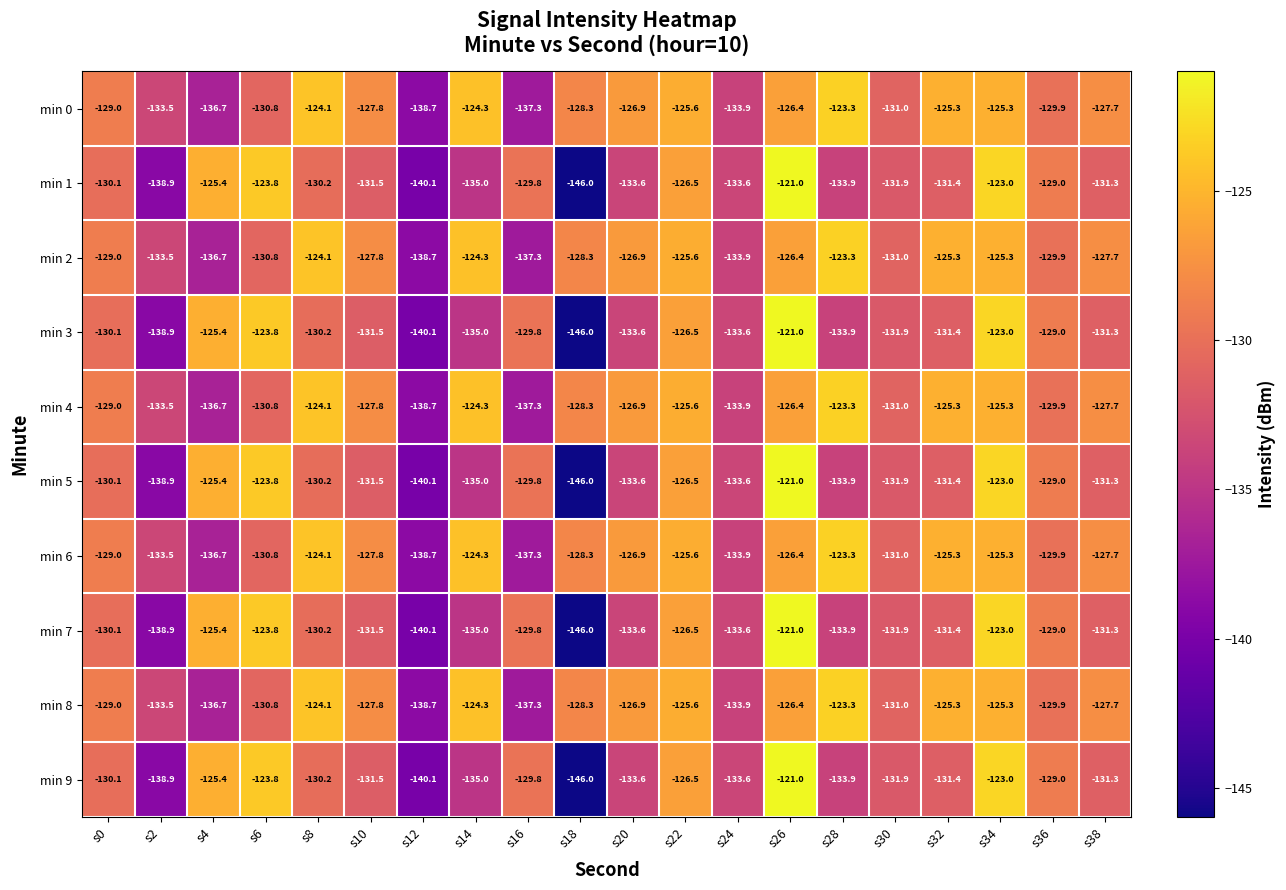

At which label does min 1 reach its peak?

s26